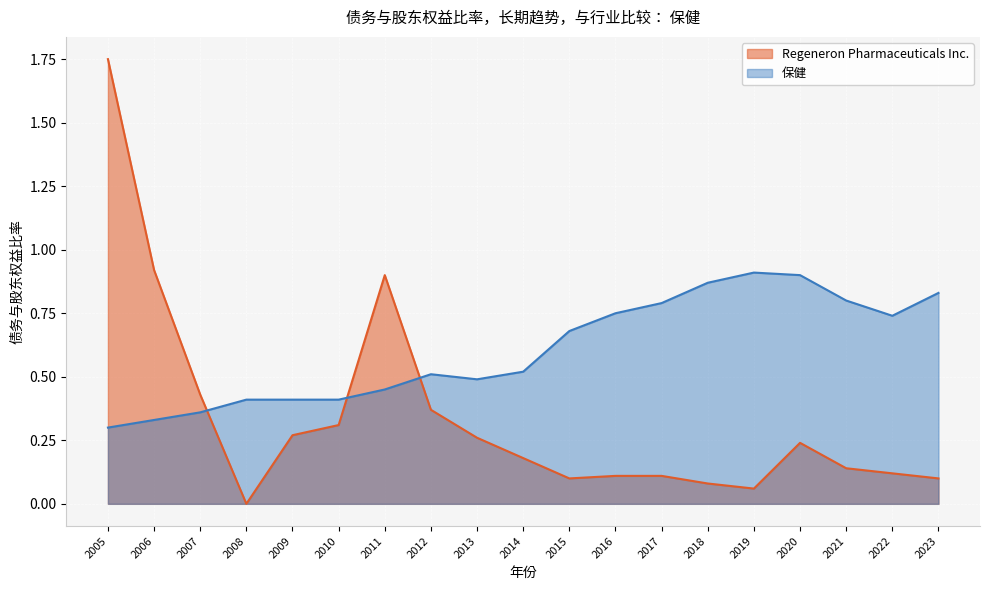

What is the value of the Regeneron Pharmaceuticals Inc. point at the 18th from the left?

0.1